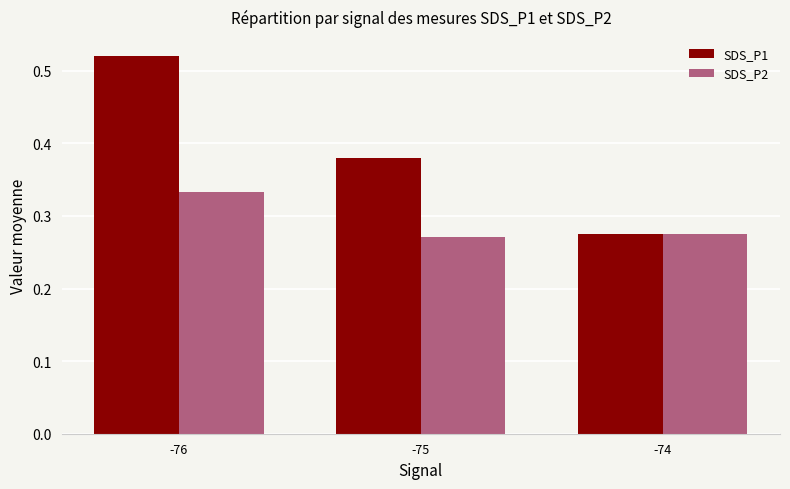

Which series has the largest total across all categories?

SDS_P1